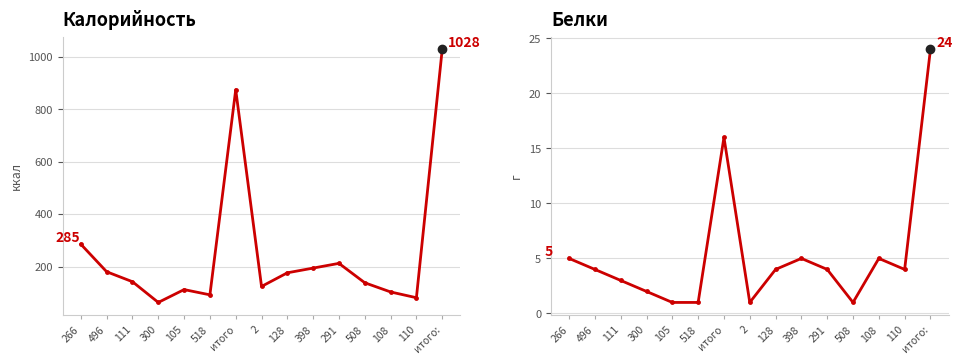

How many interior local peaks does the Белки series have?

3